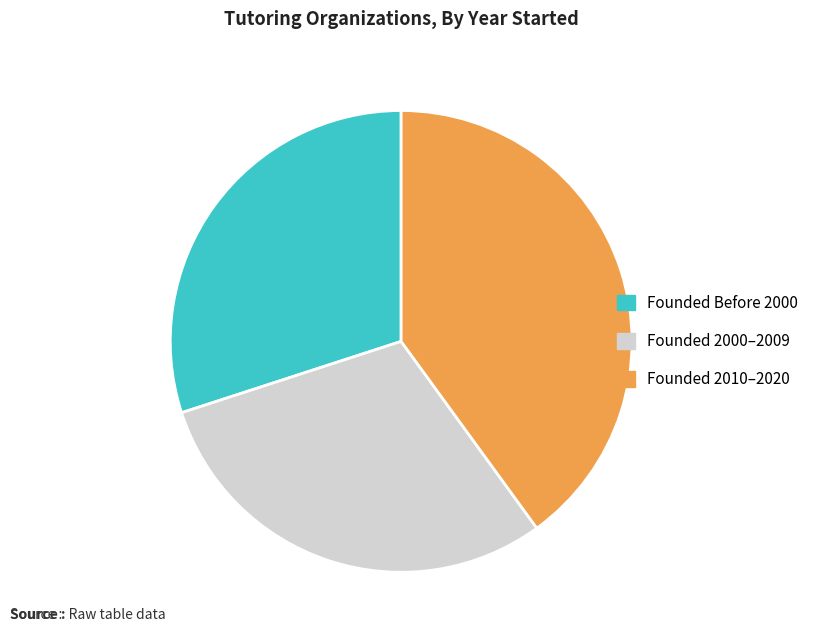

Is the sum of Founded Before 2000 and Founded 2010–2020 greater than half?

Yes